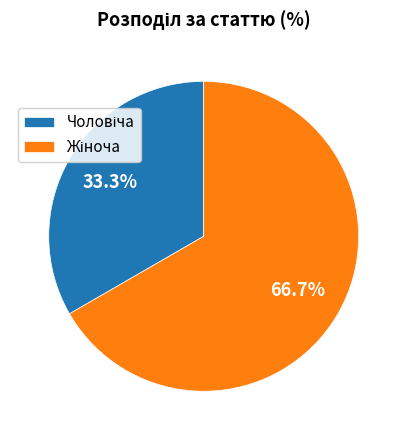

Does any single category account for the majority?

Yes